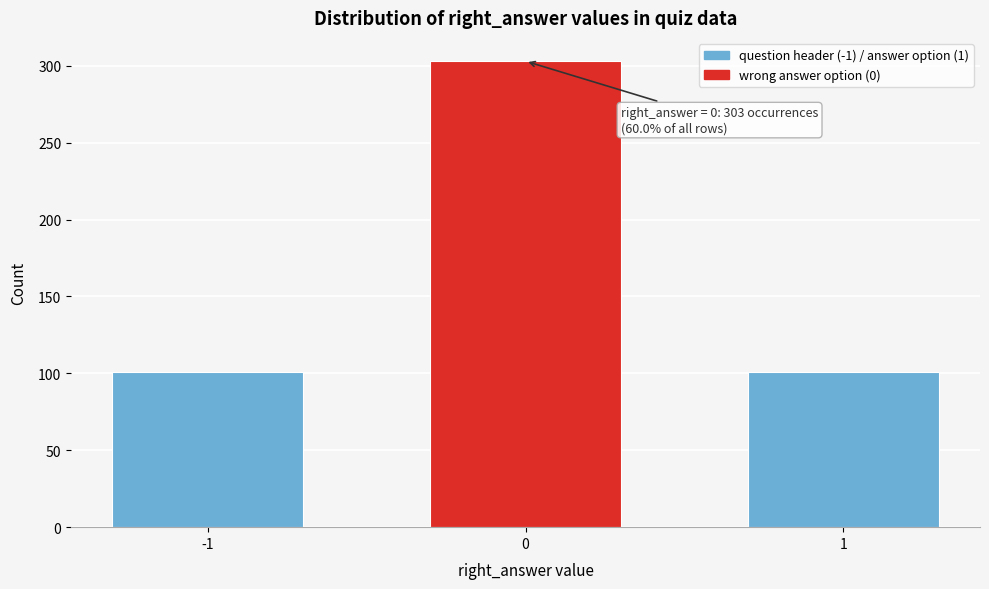

Reading left to right, list all the values displayed in this chart.

-1=101	0=303	1=101